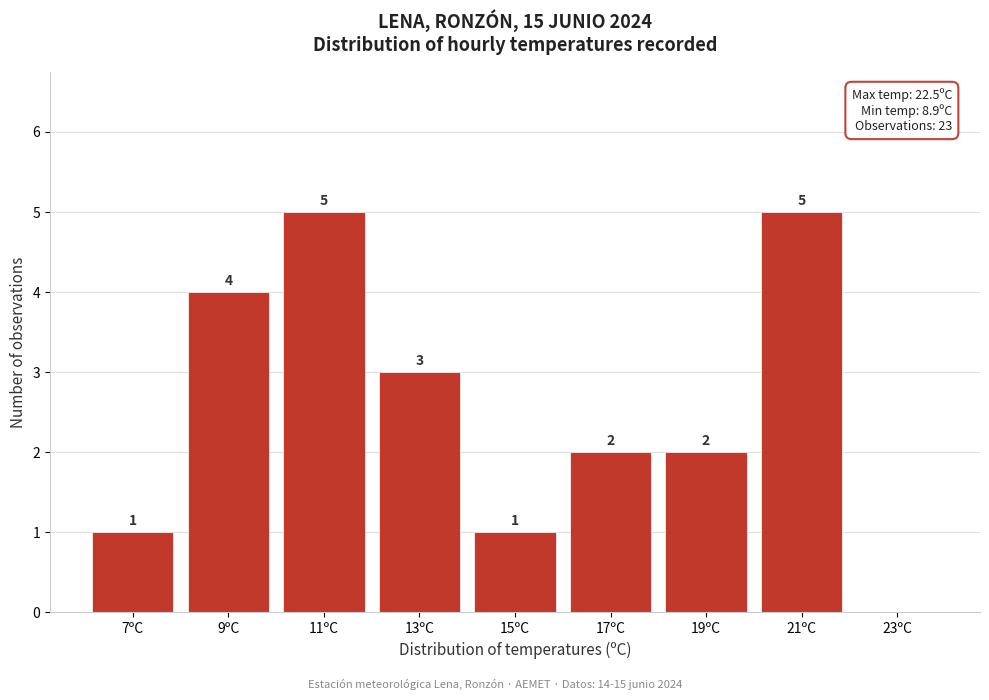

Reading left to right, extract all data points from this chart.

7ºC=1	9ºC=4	11ºC=5	13ºC=3	15ºC=1	17ºC=2	19ºC=2	21ºC=5	23ºC=0